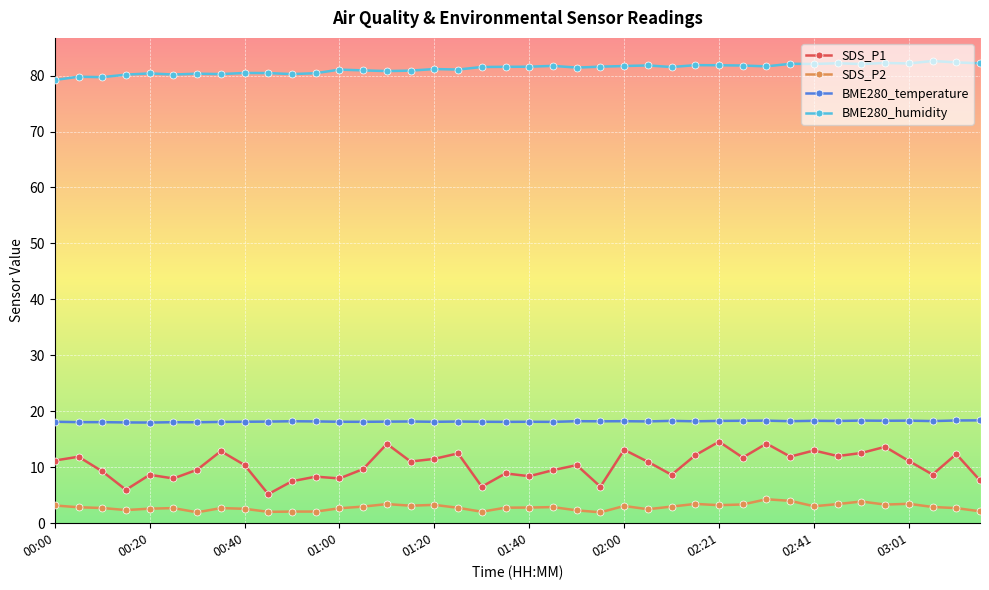

How many categories are shown in the chart?

40